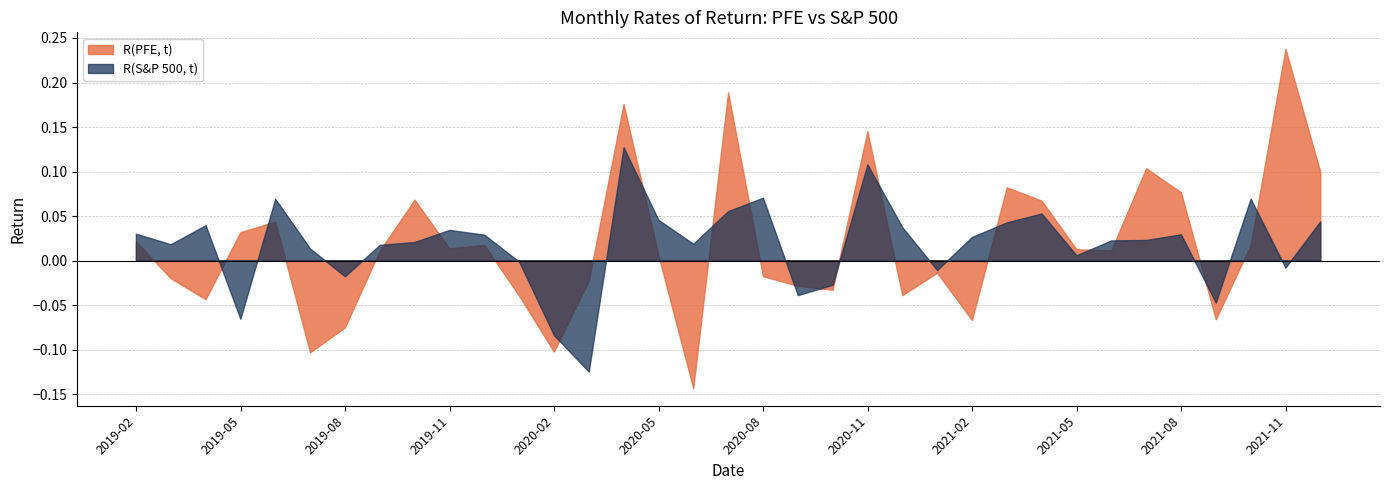

Rank the series by their maximum value, from highest to lowest.

R(PFE, t), R(S&P 500, t)